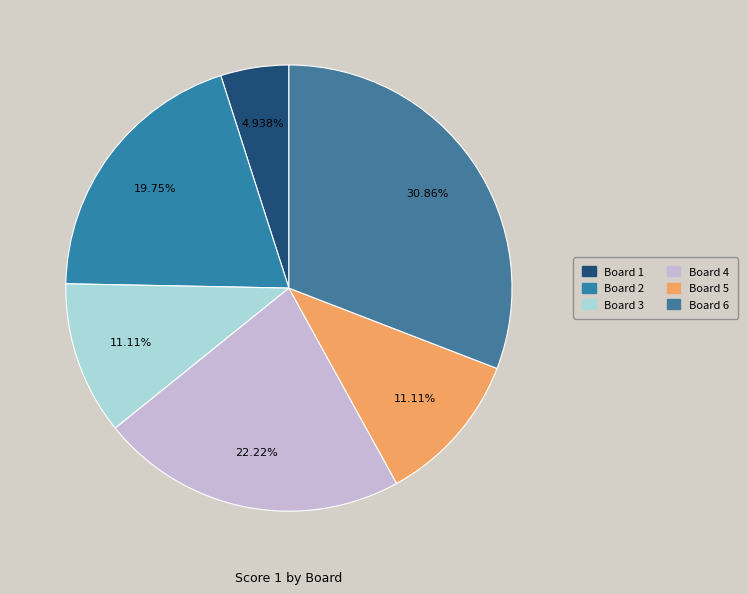

To the nearest percent, what is the difference between the Board 1 and Board 2 slice percentages?

15%